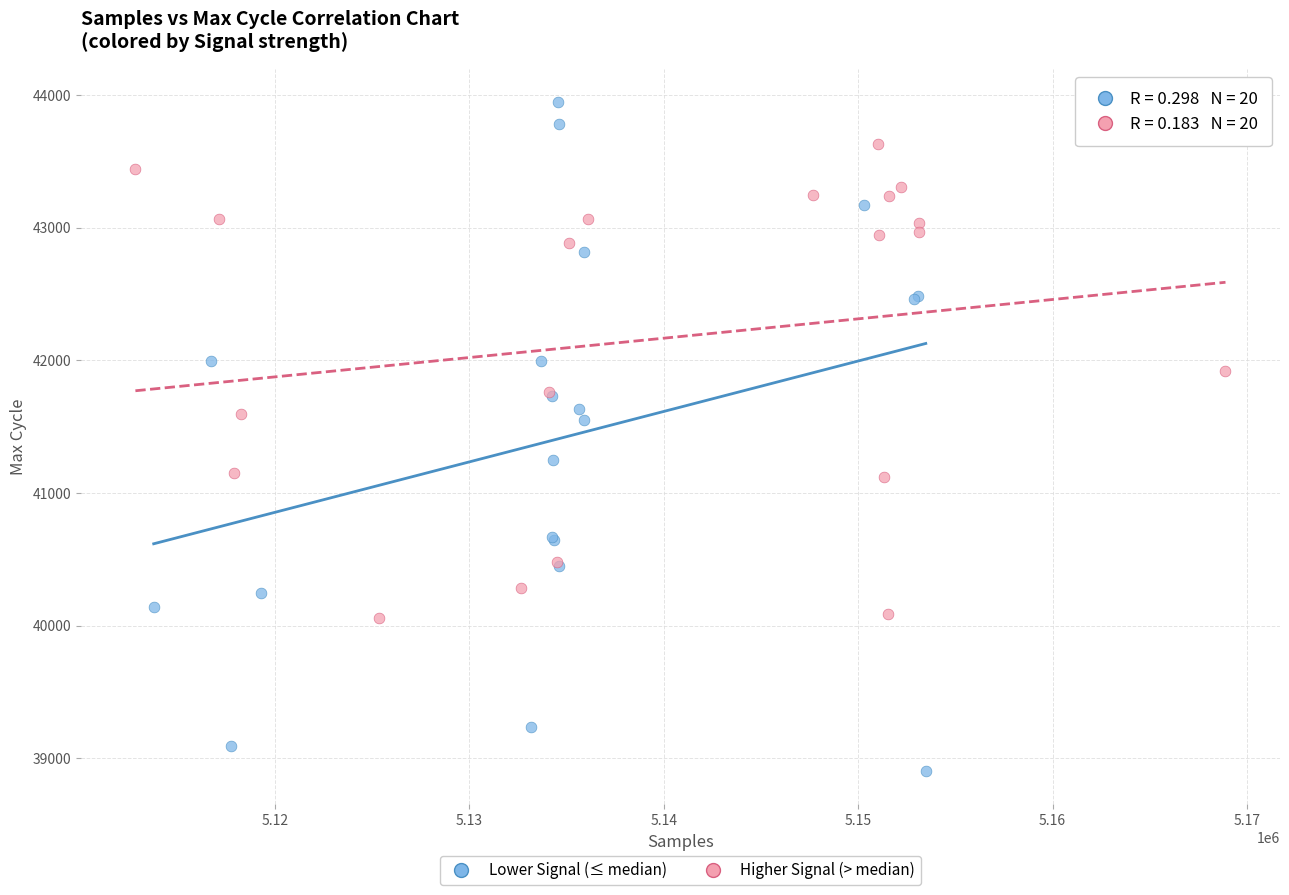

Which series reaches the maximum Y coordinate?

Lower Signal (≤ median)